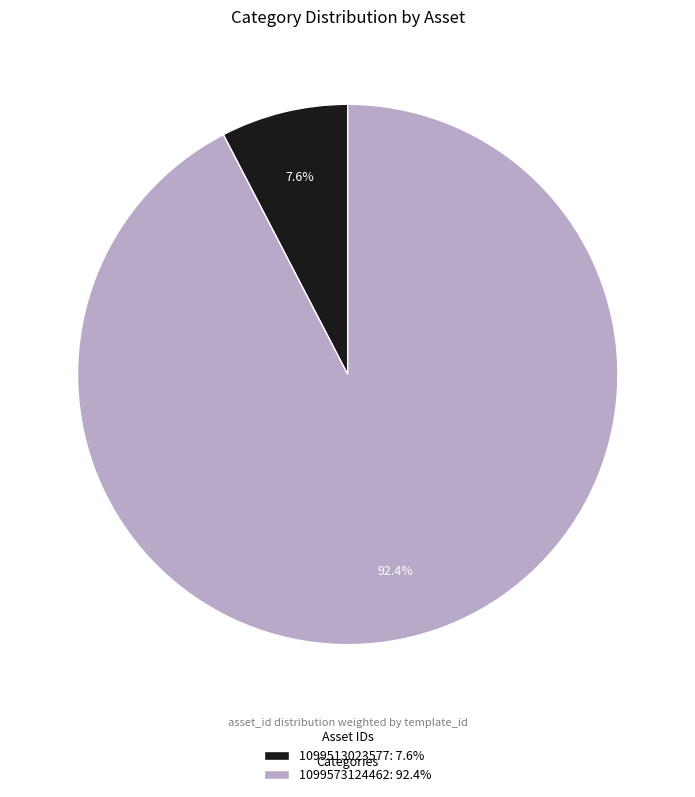

To the nearest percent, what is the combined percentage of 1099513023577 and 1099573124462?

100%